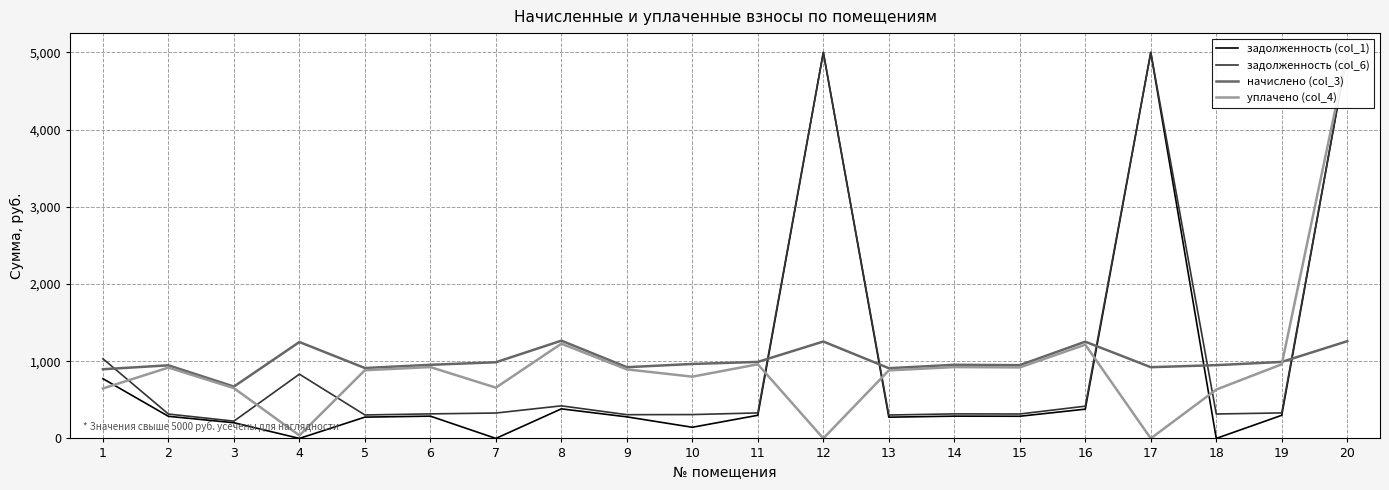

Which series has the largest total across all categories?

задолженность (col_6)